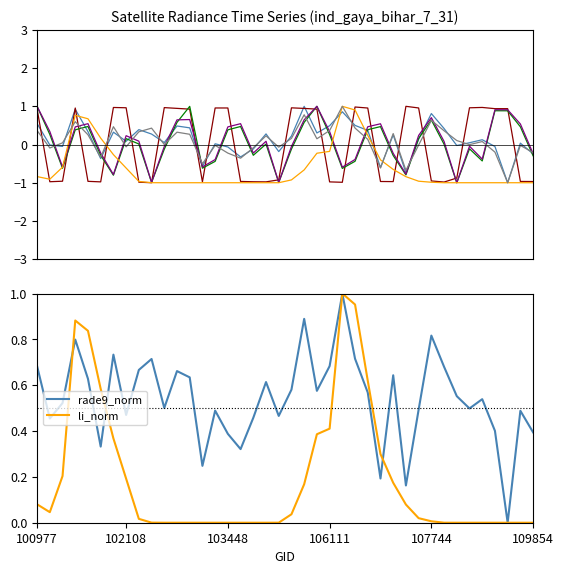

What is the total value across all series at 107923?

-1.1